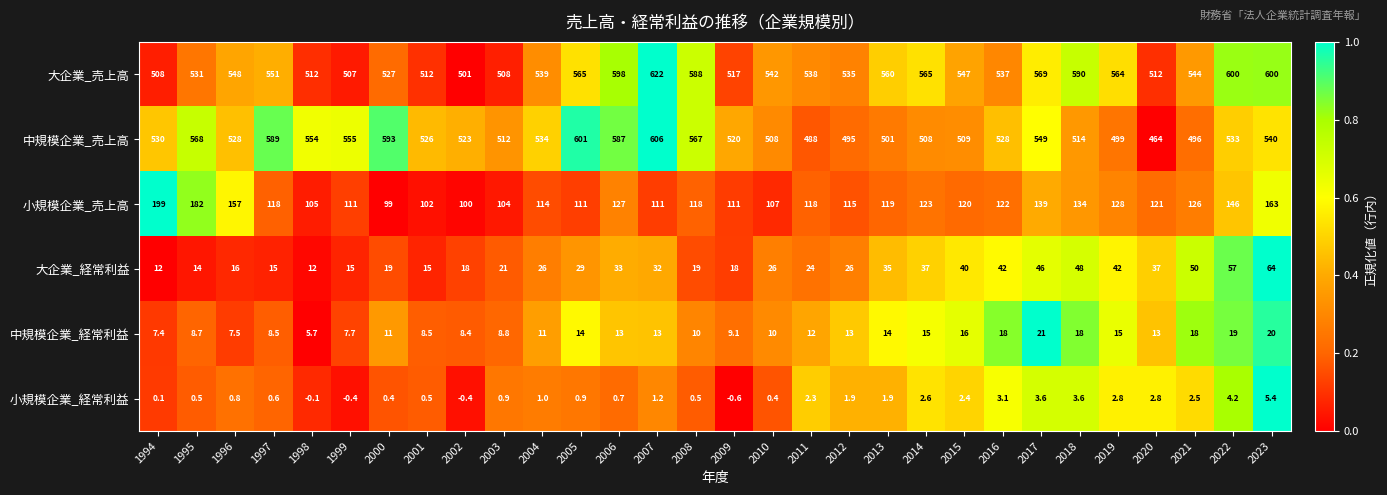

What is the lowest value of the 大企業_経常利益 series?

12.0